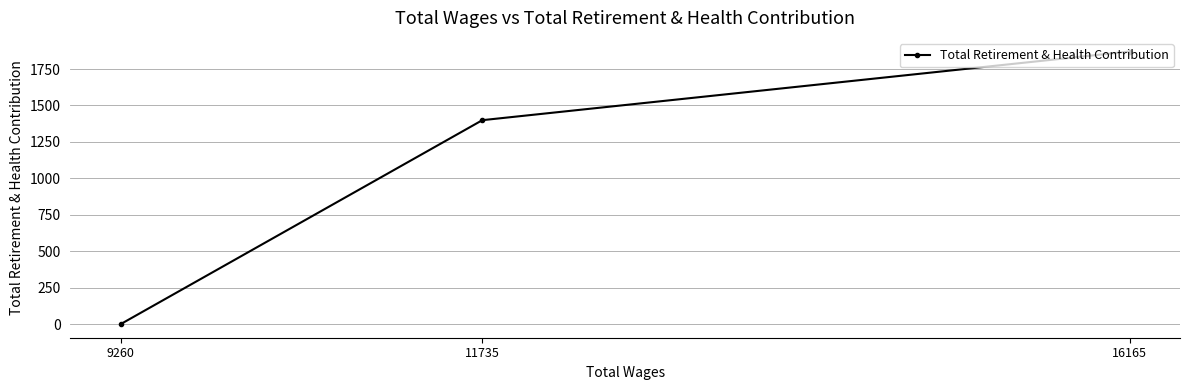

List the labels in order of value, largest first.

16165, 11735, 9260